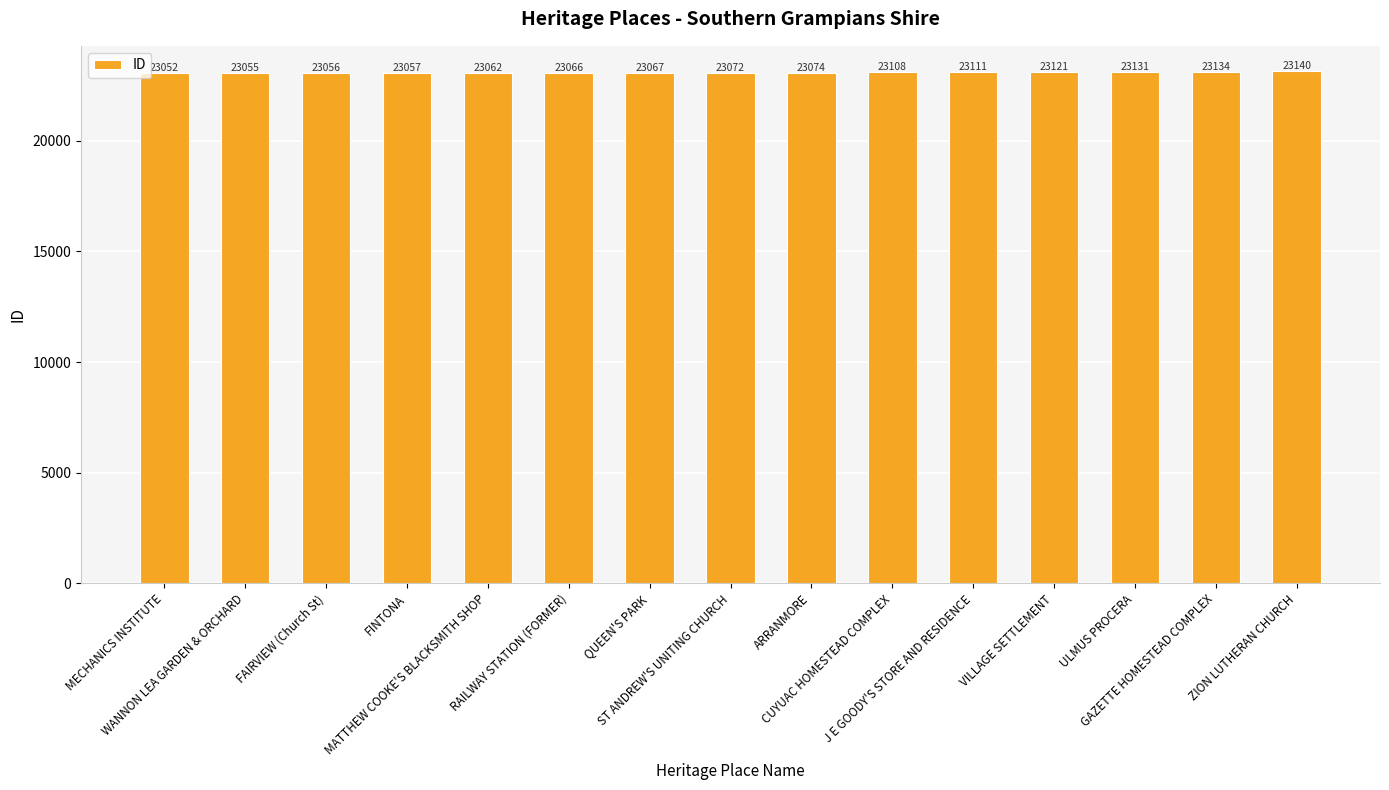

Read the value at WANNON LEA GARDEN & ORCHARD.

23055